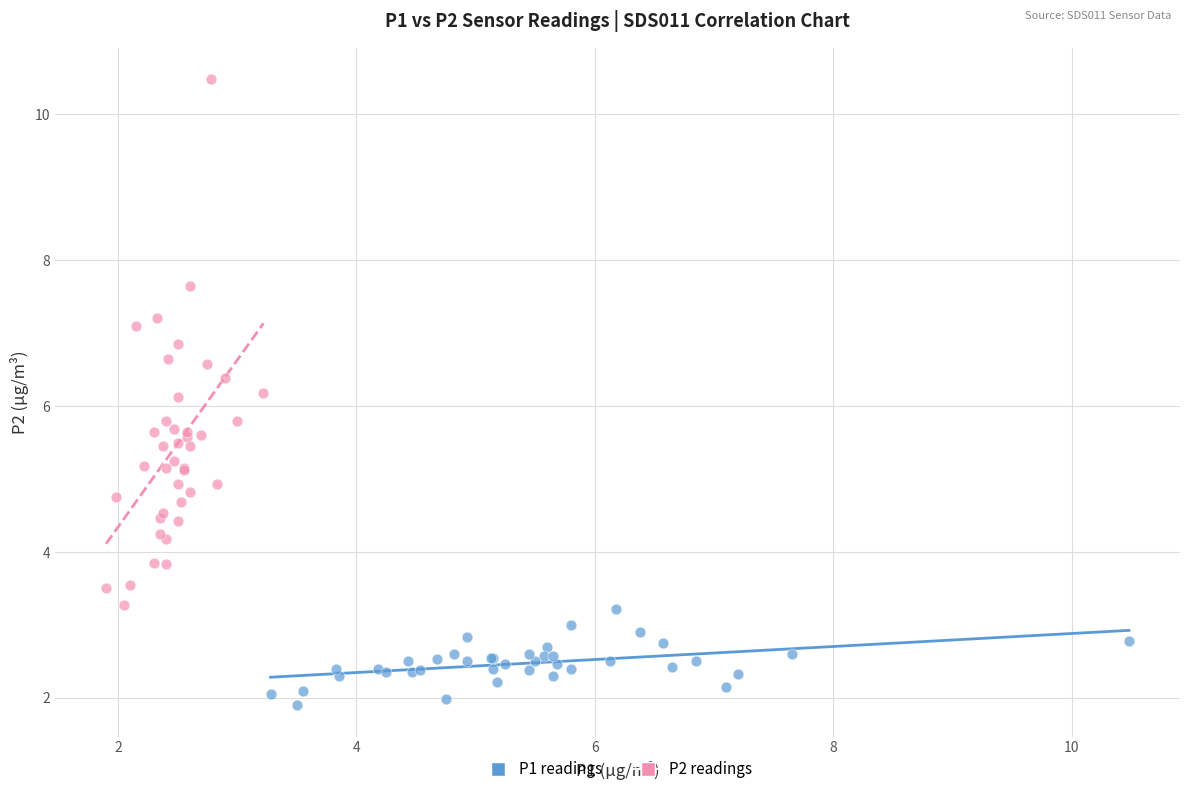

Which series reaches the minimum Y coordinate?

P1 readings